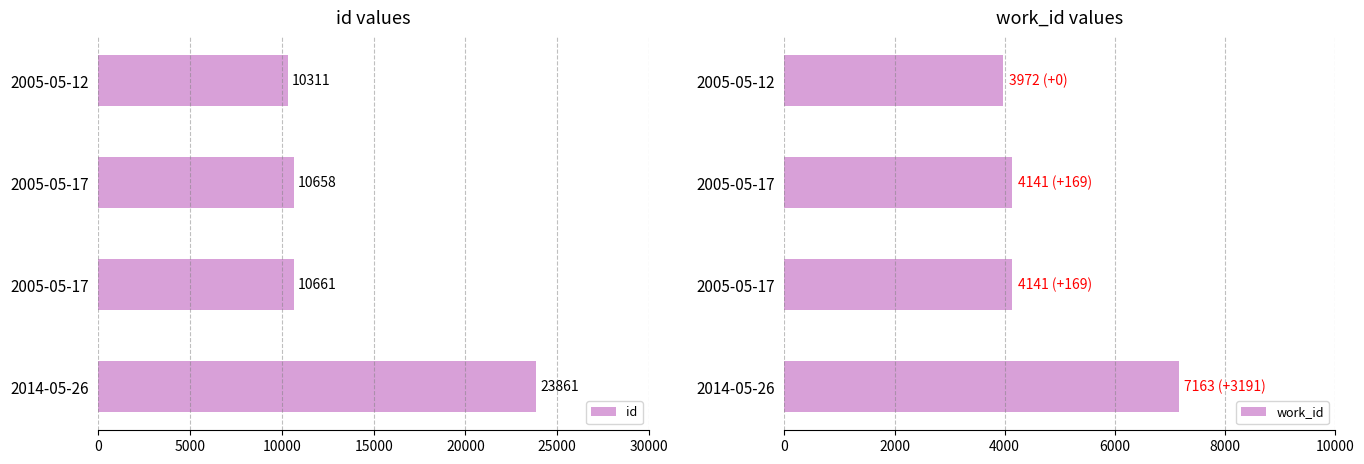

The value of id at 5000 is 6803. True or false?

False